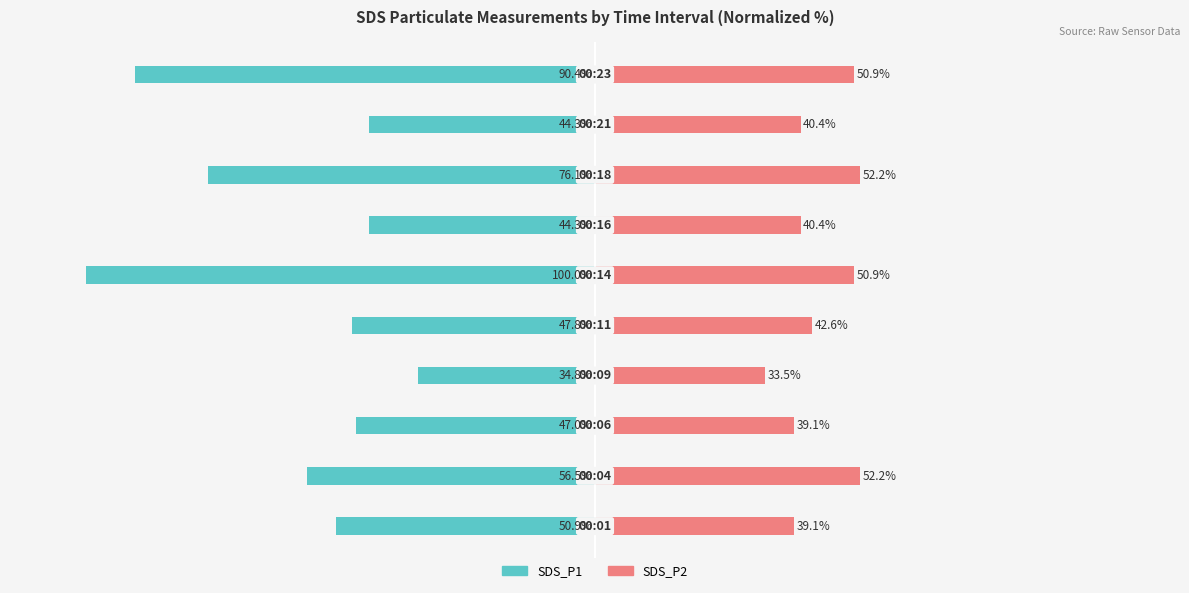

What is the difference between the maximum and minimum values in the SDS_P2 series?

18.7